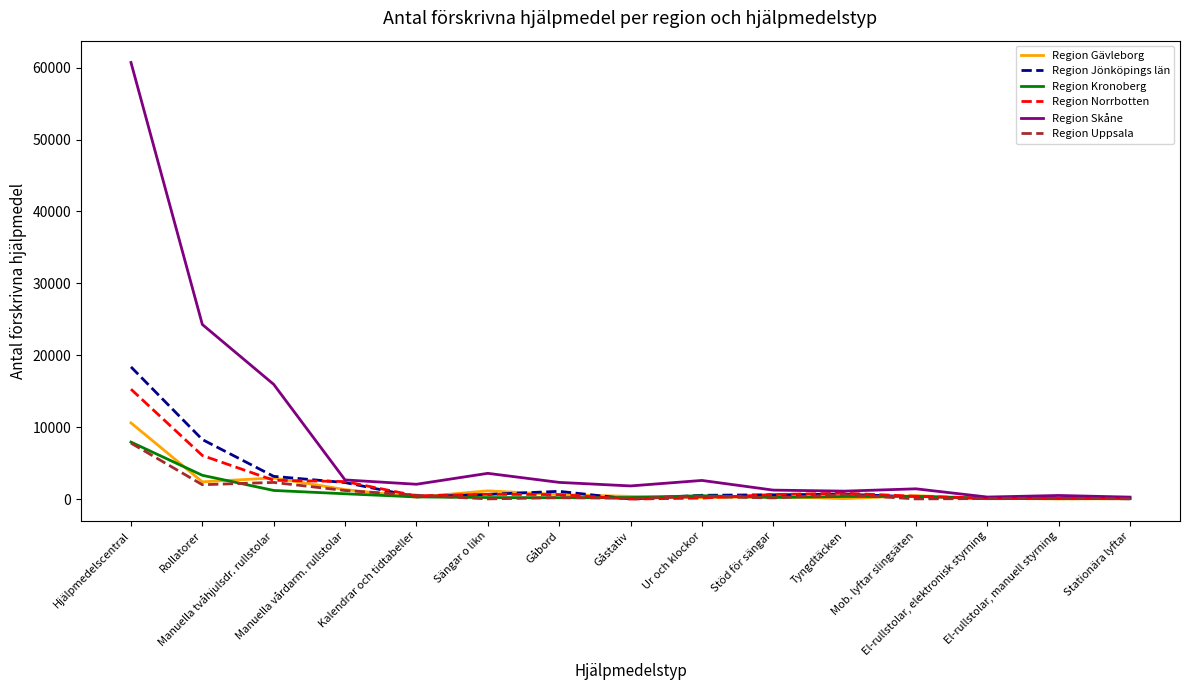

What is the highest value of the Region Norrbotten series?

15275